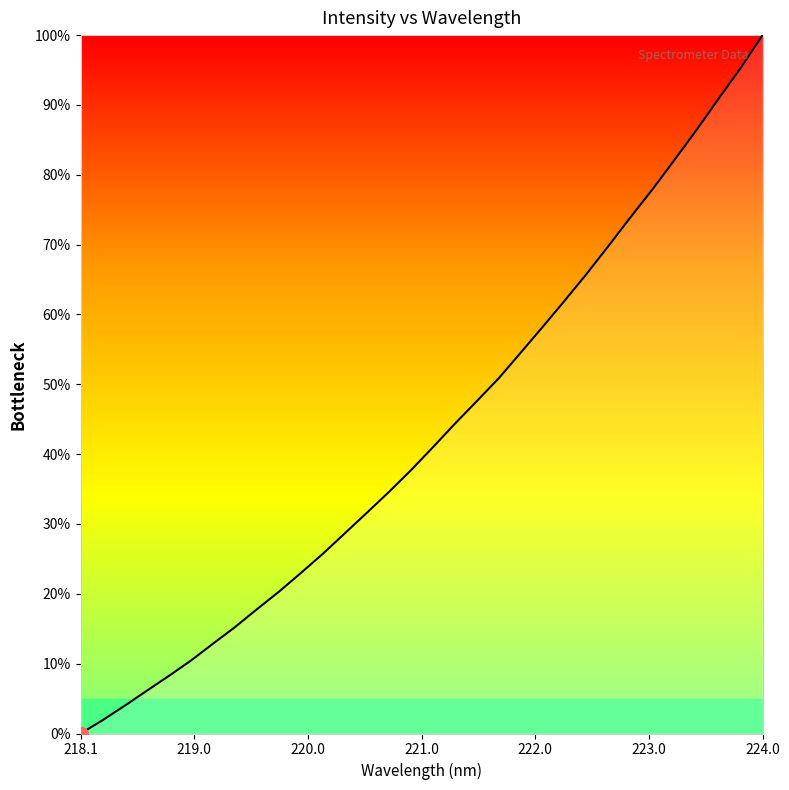

What is the difference between the maximum and minimum values?

100.0